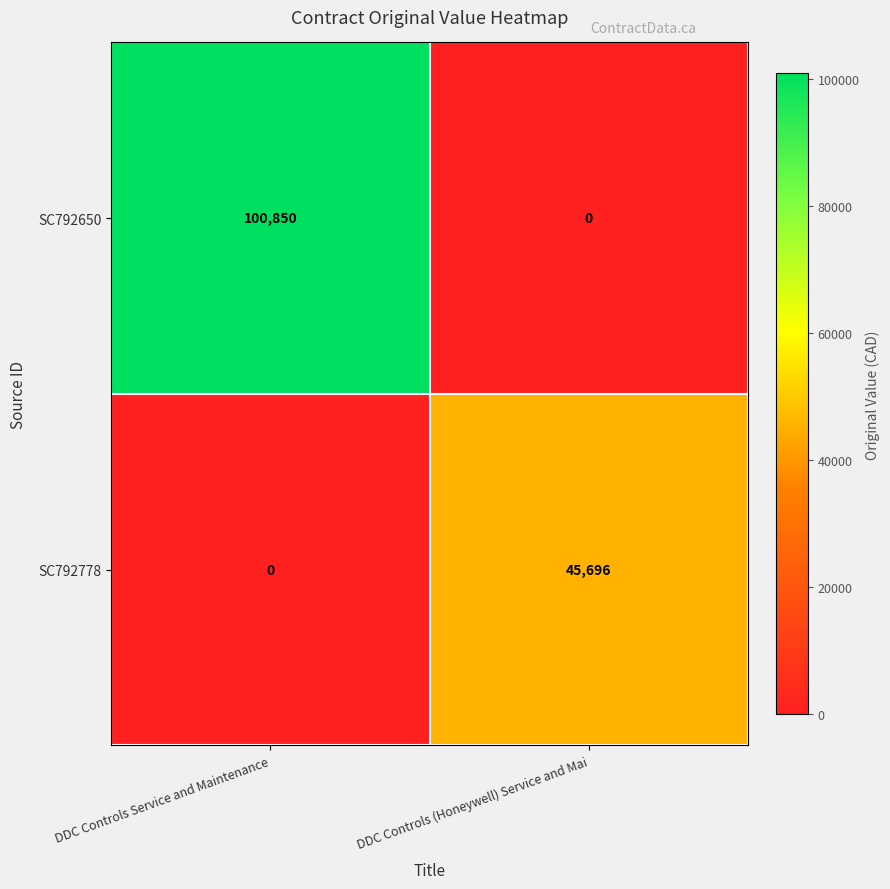

Rank the series by their average value, from lowest to highest.

SC792778, SC792650